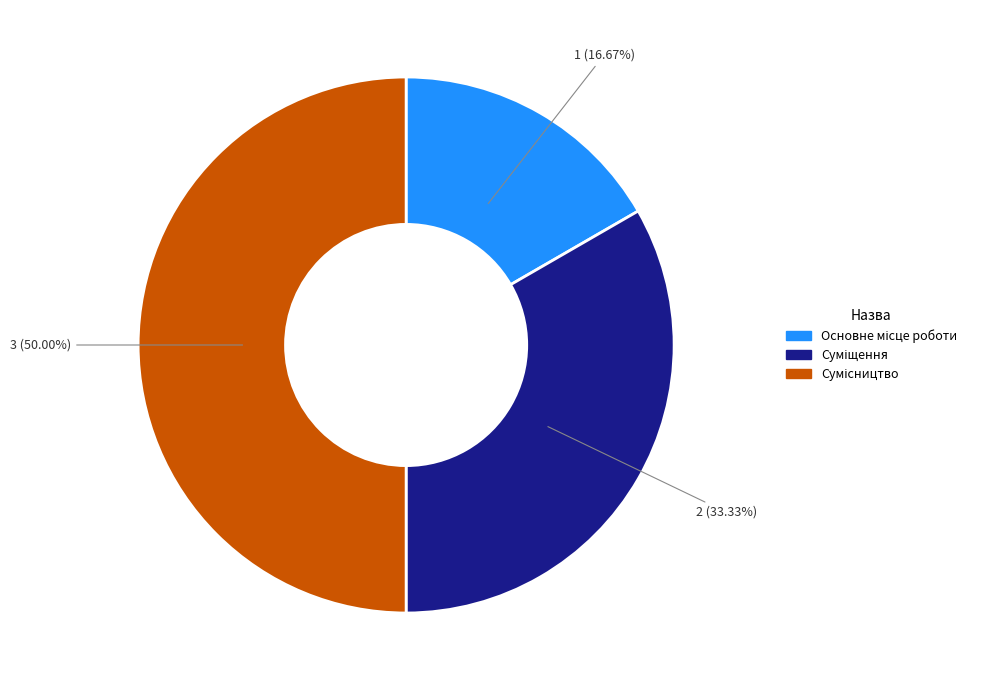

To the nearest percent, what percentage of the pie is Основне місце роботи?

17%